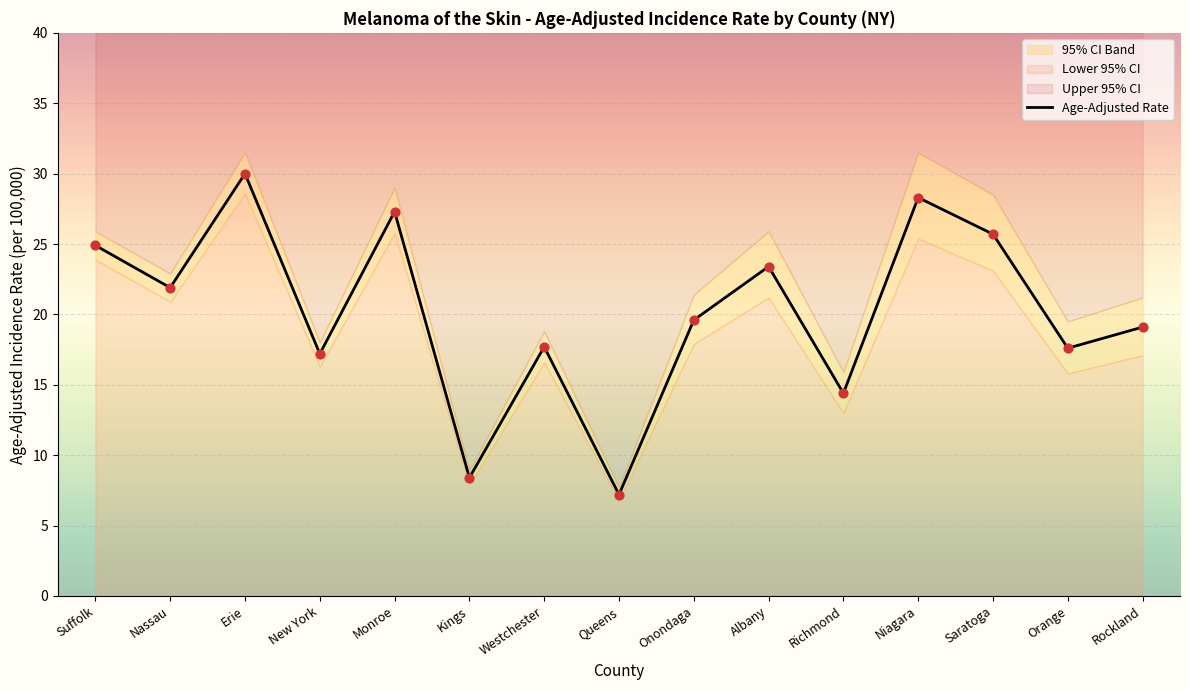

What is the change in value from Erie to Orange?

-12.4